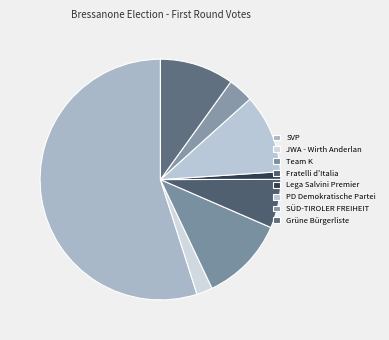

What is the change in value from Lega Salvini Premier to SÜD-TIROLER FREIHEIT?

+237